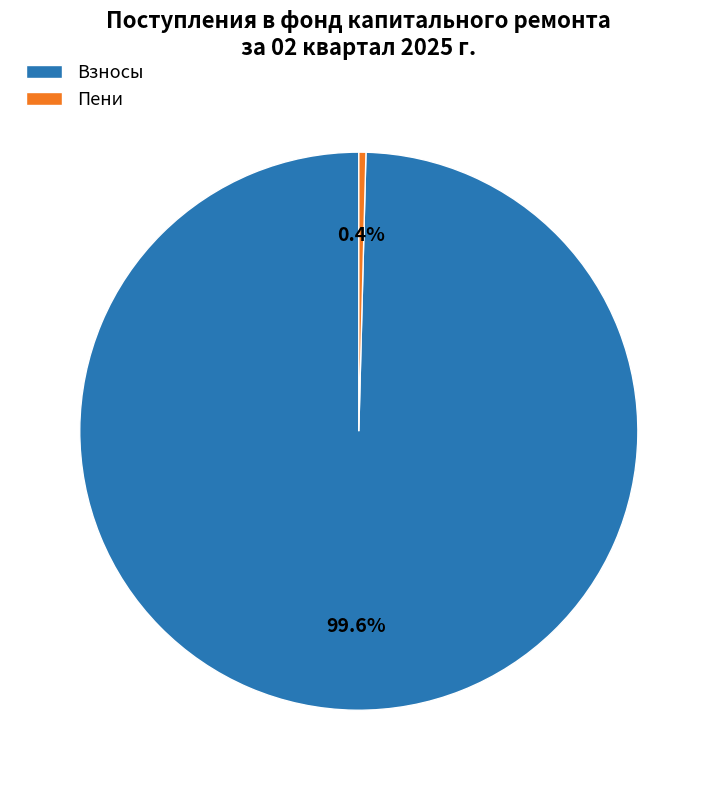

How many slices are in this pie chart?

2